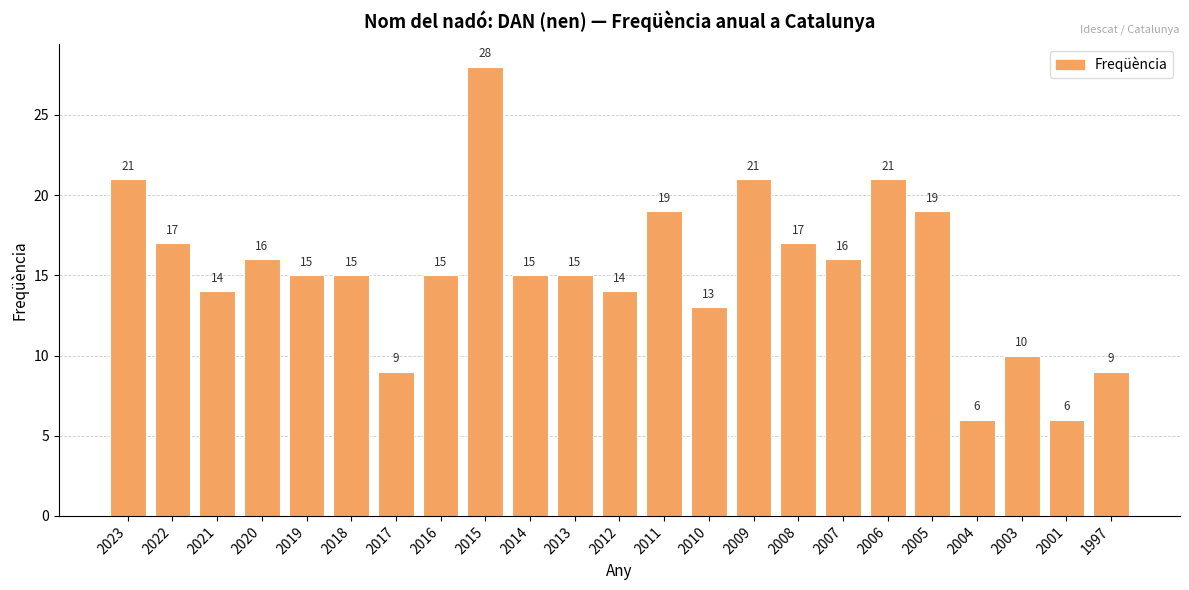

The value at 1997 is 9. True or false?

True